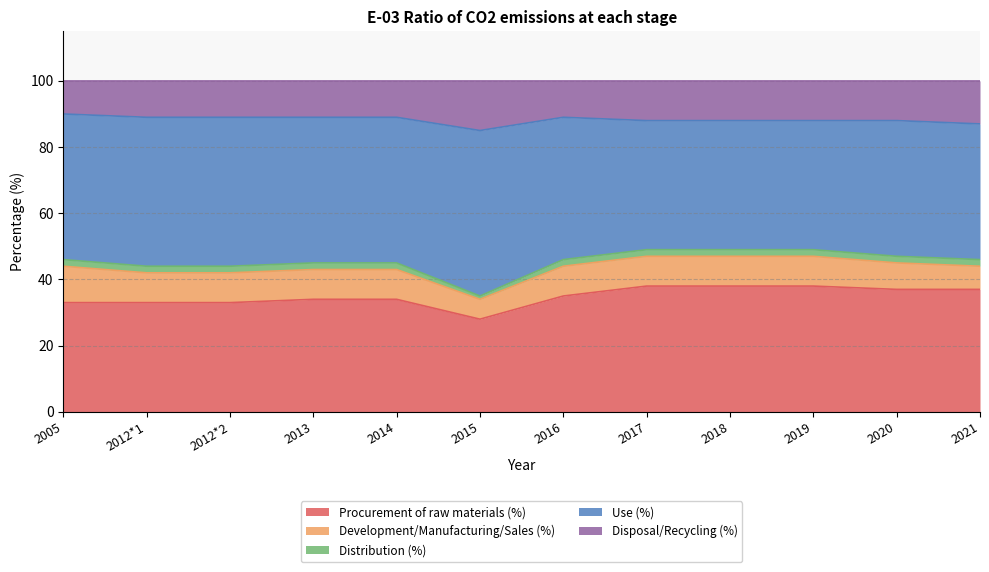

At which category does Distribution (%) reach its first local valley?

2015